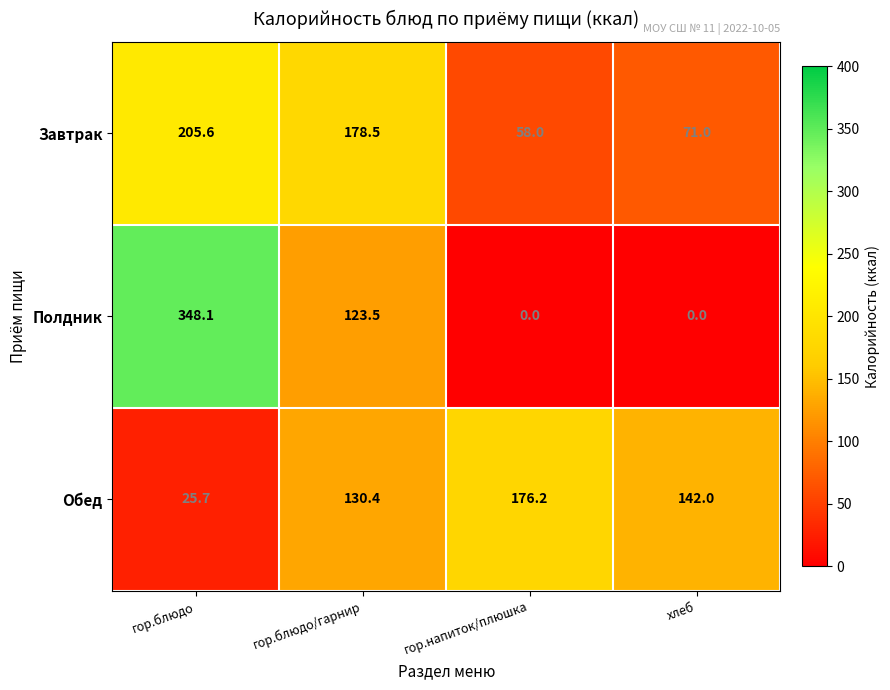

At which category does the chart reach its peak across all series?

гор.блюдо